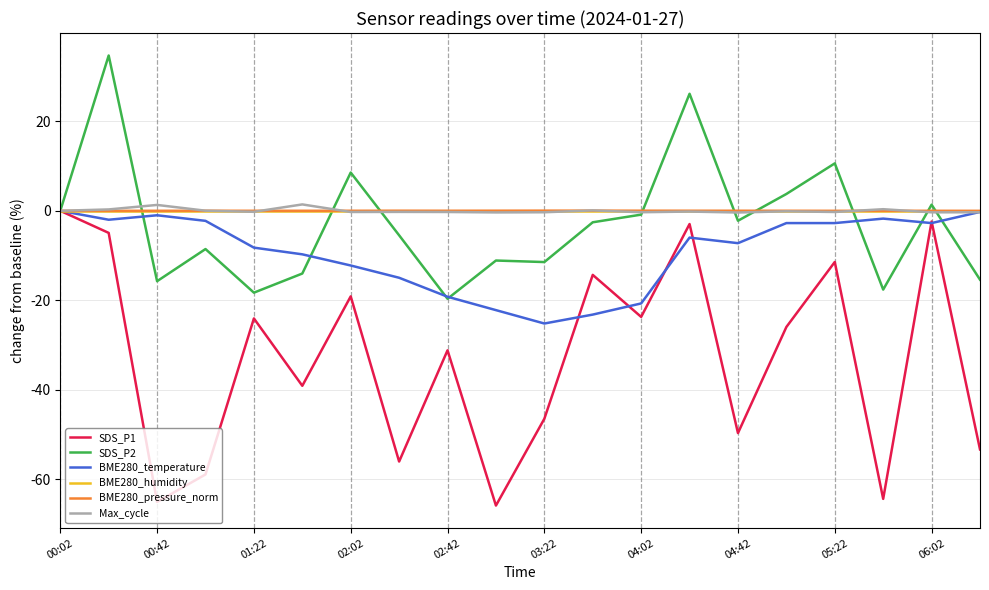

Which series has the largest range (max minus min)?

SDS_P1